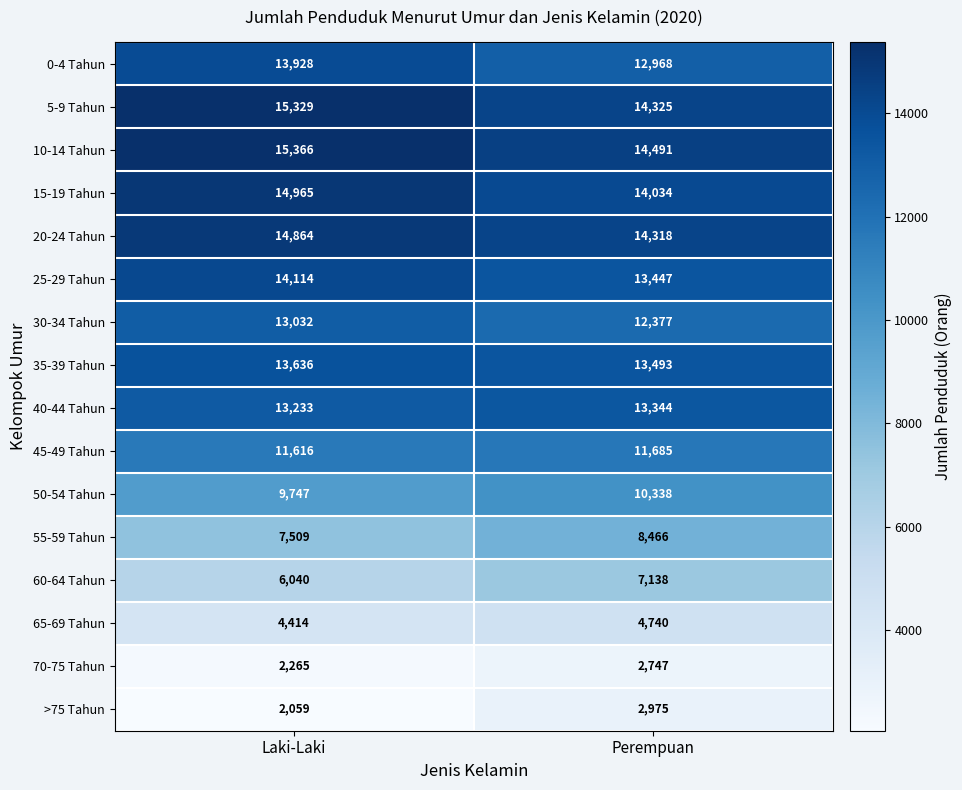

What is the average value of the 65-69 Tahun series?

4577